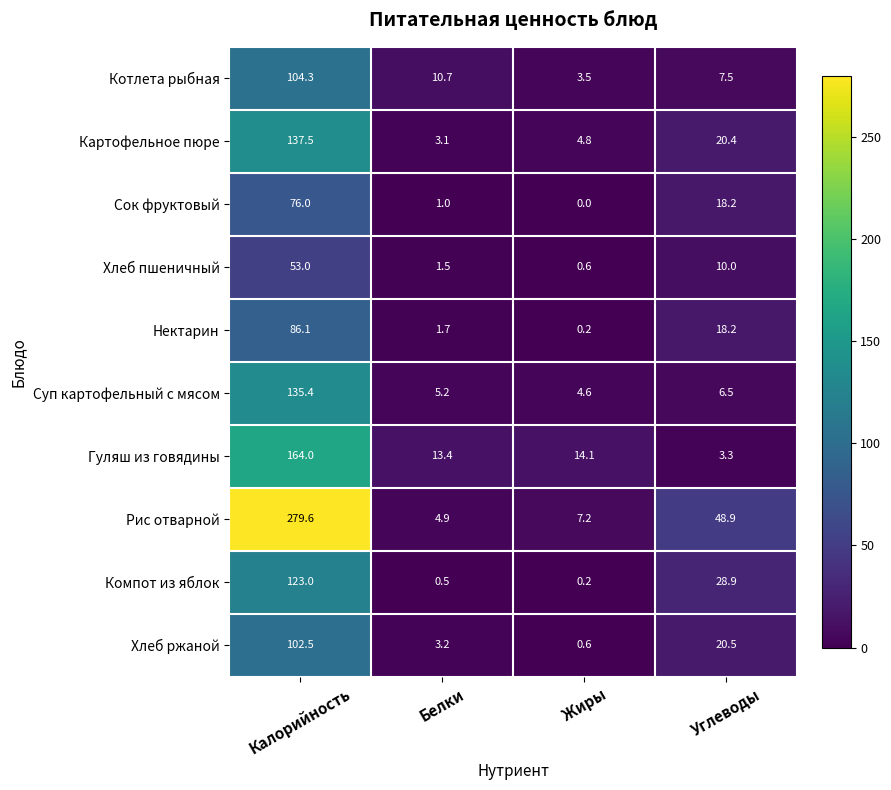

What is the average value of the Сок фруктовый series?

23.8